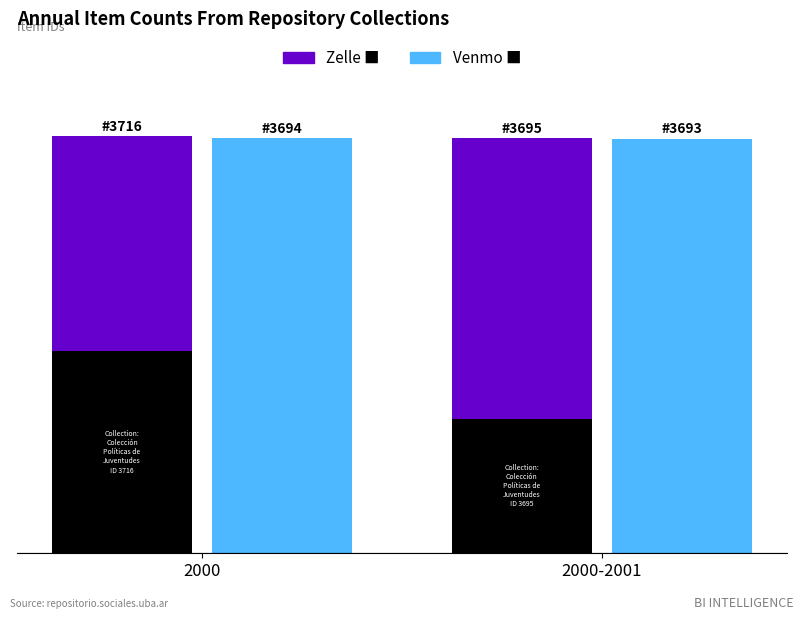

Reading left to right, list all the values displayed in this chart.

Zelle: 2000=1916	2000-2001=2495
Venmo: 2000=3694	2000-2001=3693